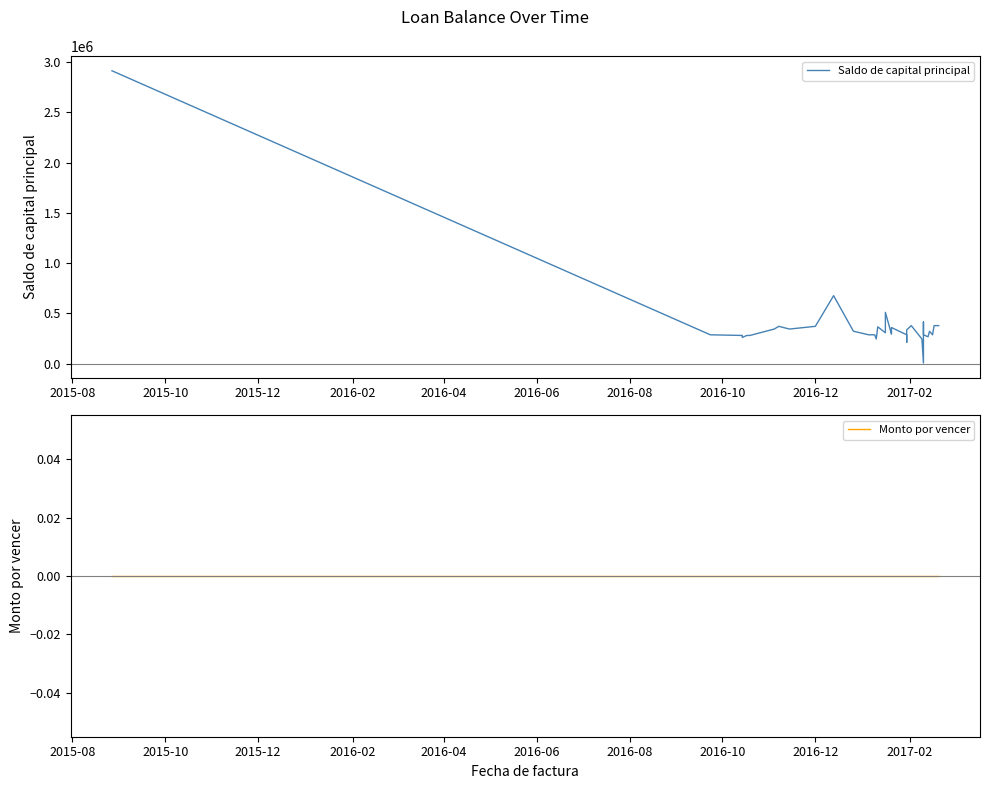

Does the chart display data point markers on the line(s)?

No